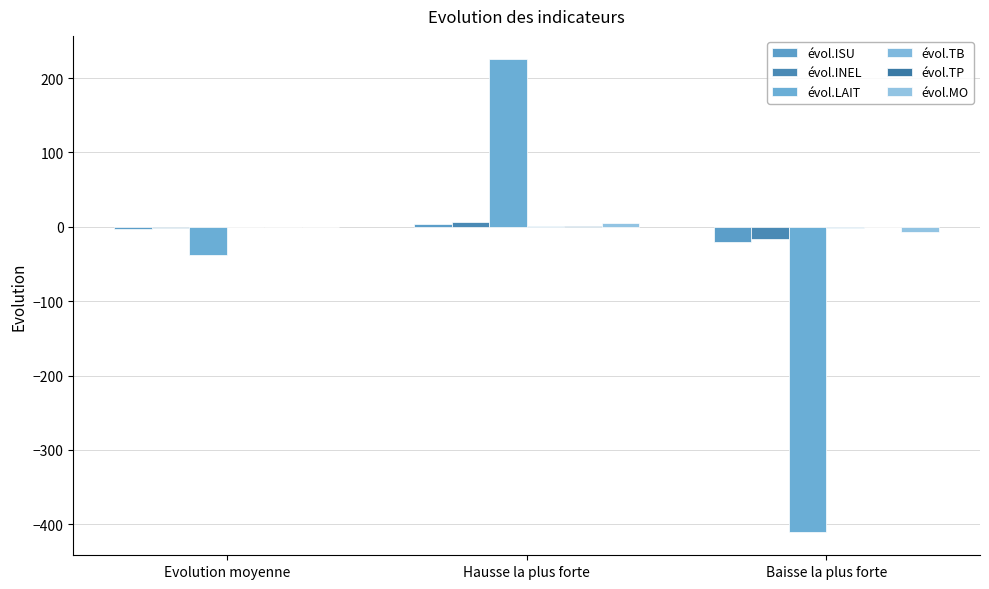

Reading right to left, extract all data points from this chart.

évol.ISU: Baisse la plus forte=-20.0	Hausse la plus forte=4.0	Evolution moyenne=-3.4
évol.INEL: Baisse la plus forte=-17.0	Hausse la plus forte=6.0	Evolution moyenne=-2.2
évol.LAIT: Baisse la plus forte=-410.0	Hausse la plus forte=225.0	Evolution moyenne=-38.0
évol.TB: Baisse la plus forte=-1.0	Hausse la plus forte=0.9	Evolution moyenne=-0.0
évol.TP: Baisse la plus forte=-0.5	Hausse la plus forte=0.6	Evolution moyenne=-0.1
évol.MO: Baisse la plus forte=-7.0	Hausse la plus forte=5.0	Evolution moyenne=-0.9